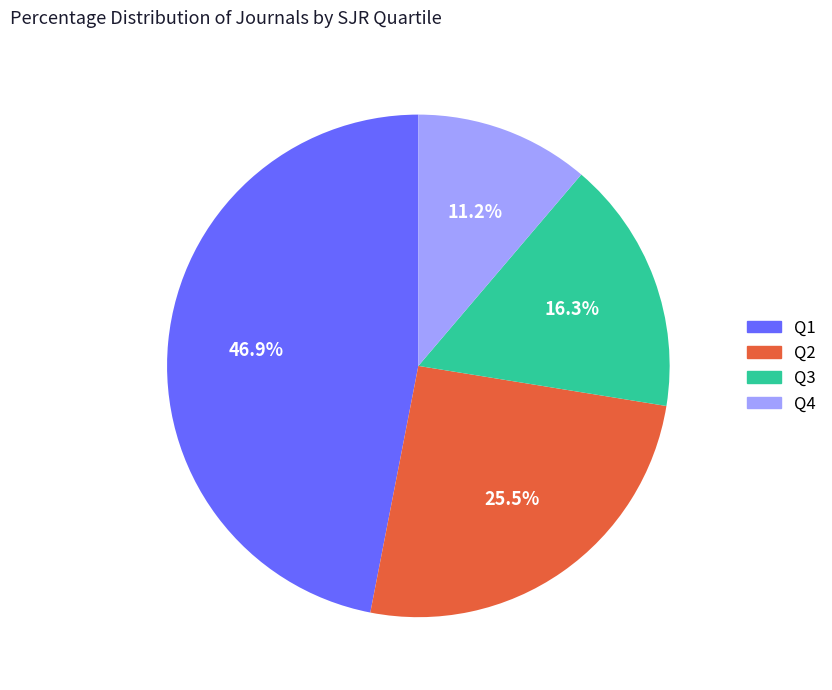

True or false: Q1 accounts for 54% of the total.

False